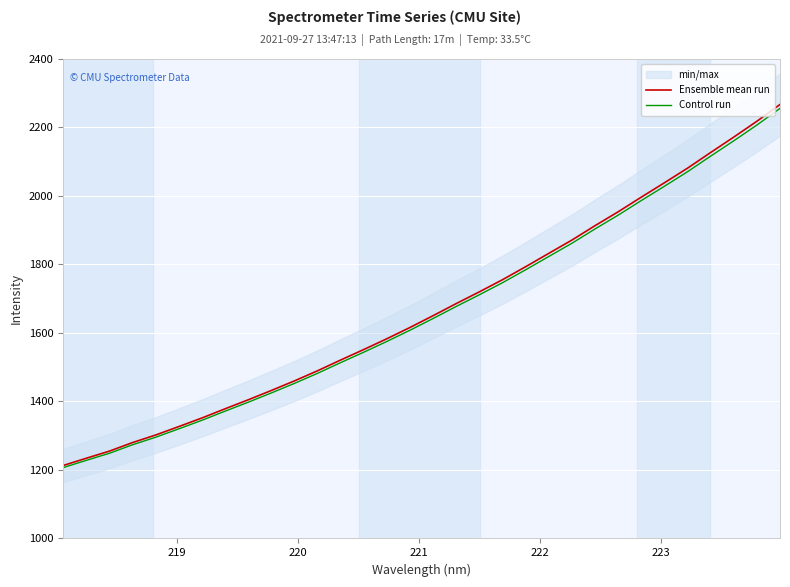

How many data points in Ensemble mean run are less than 1650?

16